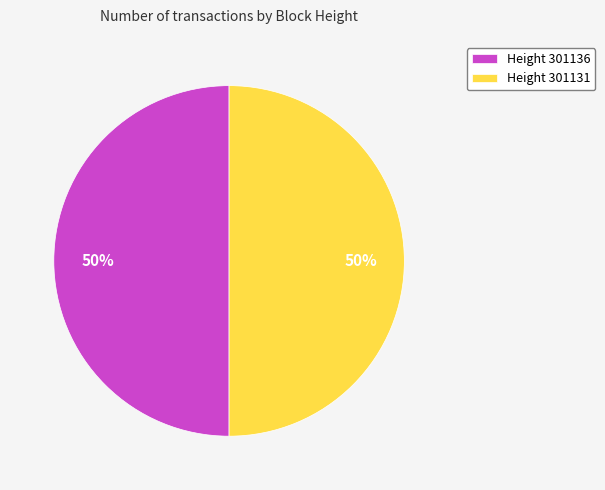

How many slices are in this pie chart?

2